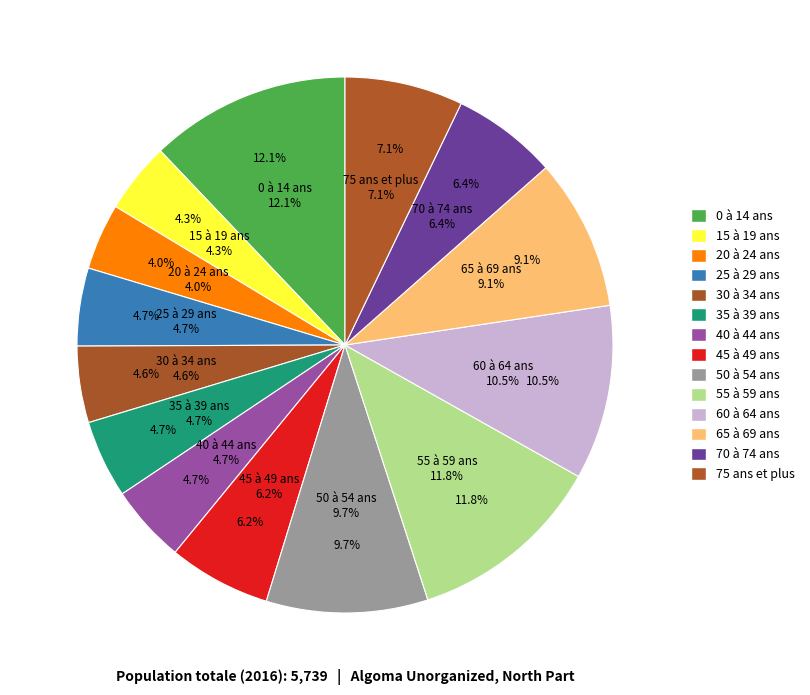

What is the ratio of the value at 40 à 44 ans to the value at 70 à 74 ans?

0.7